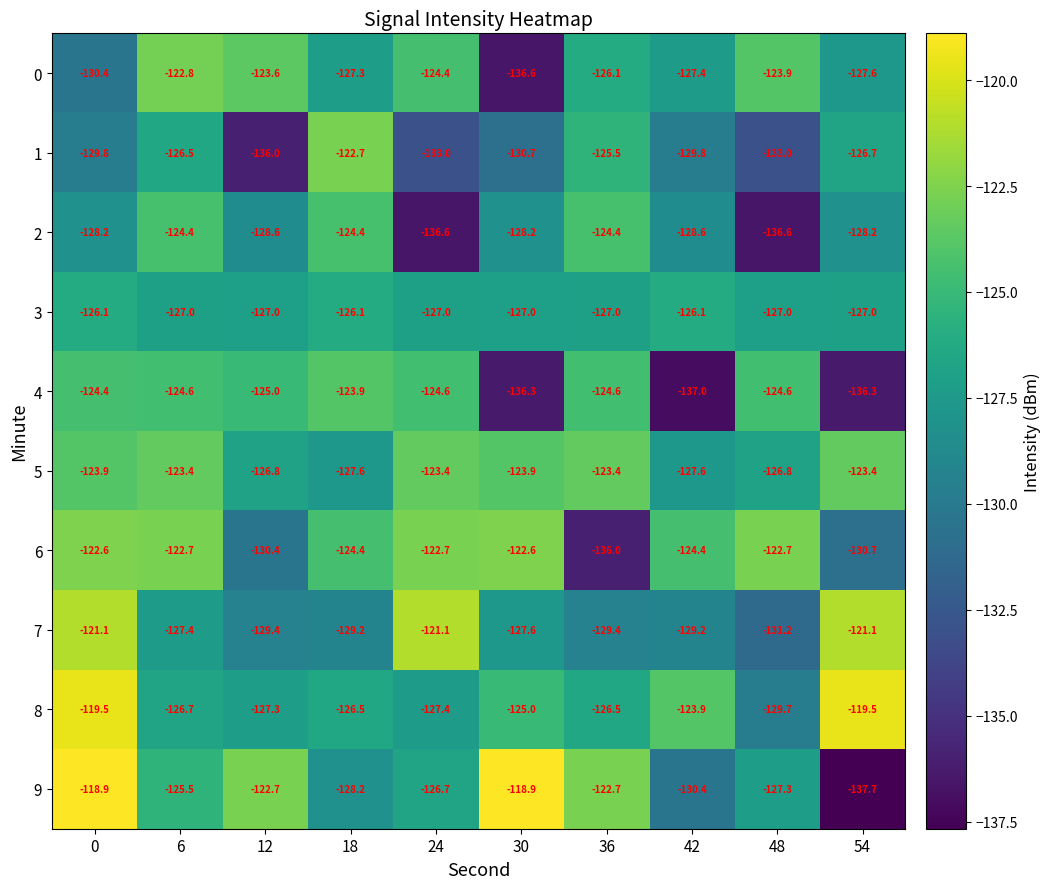

At how many categories does at least one series exceed -131?

10